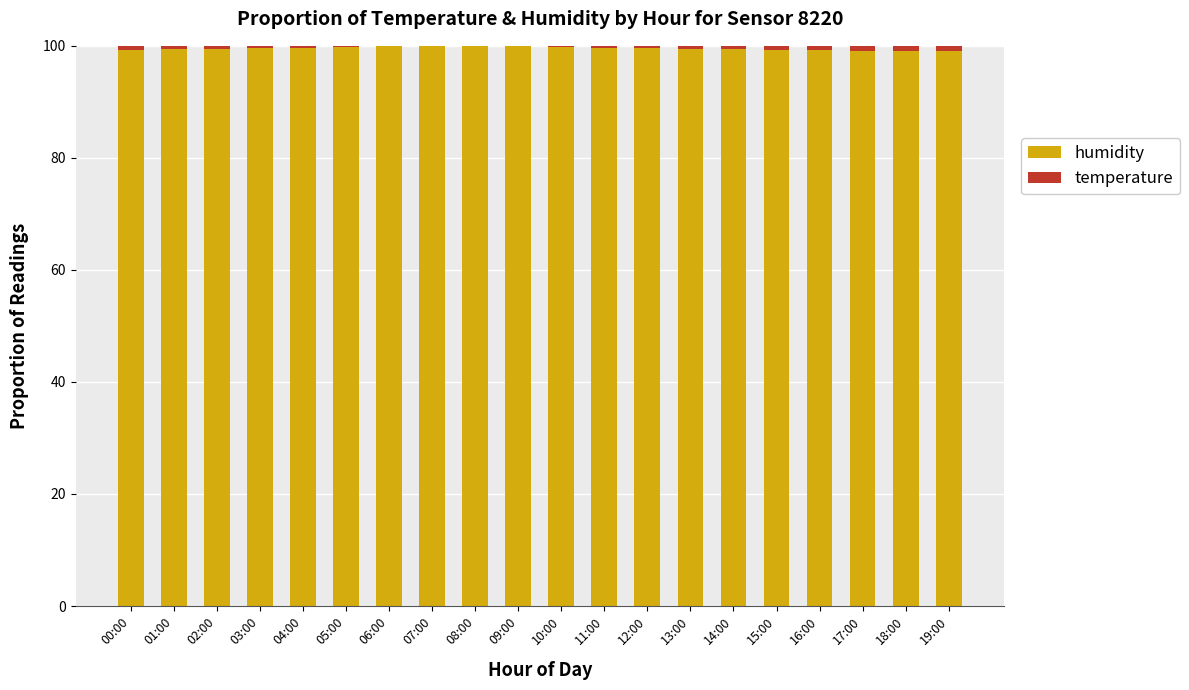

The humidity series shows 58.8 at 02:00. True or false?

False